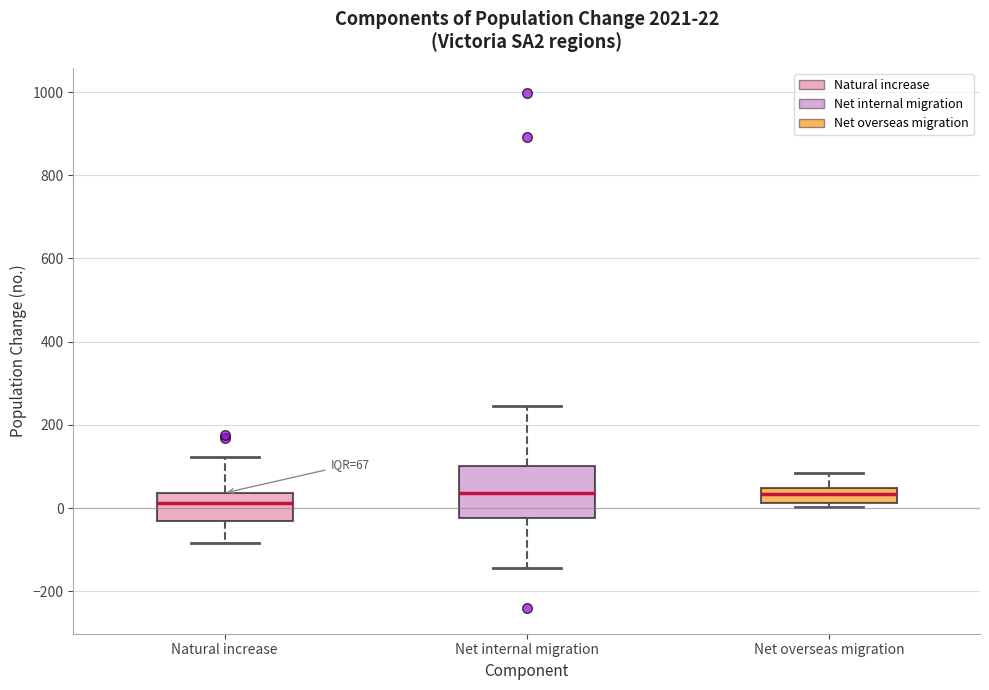

Comparing the boxes themselves (not the whiskers), which one is the tallest?

Net internal migration